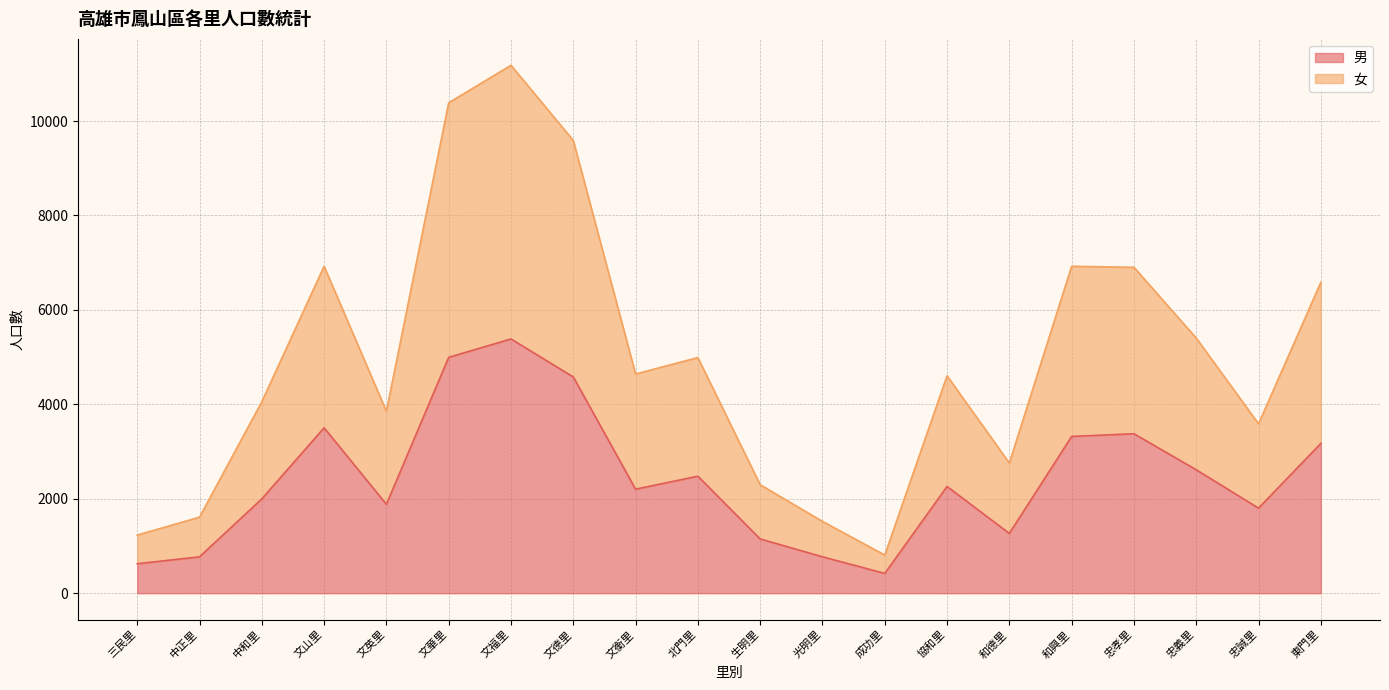

What is the approximate value of 男 at 和德里?

1266